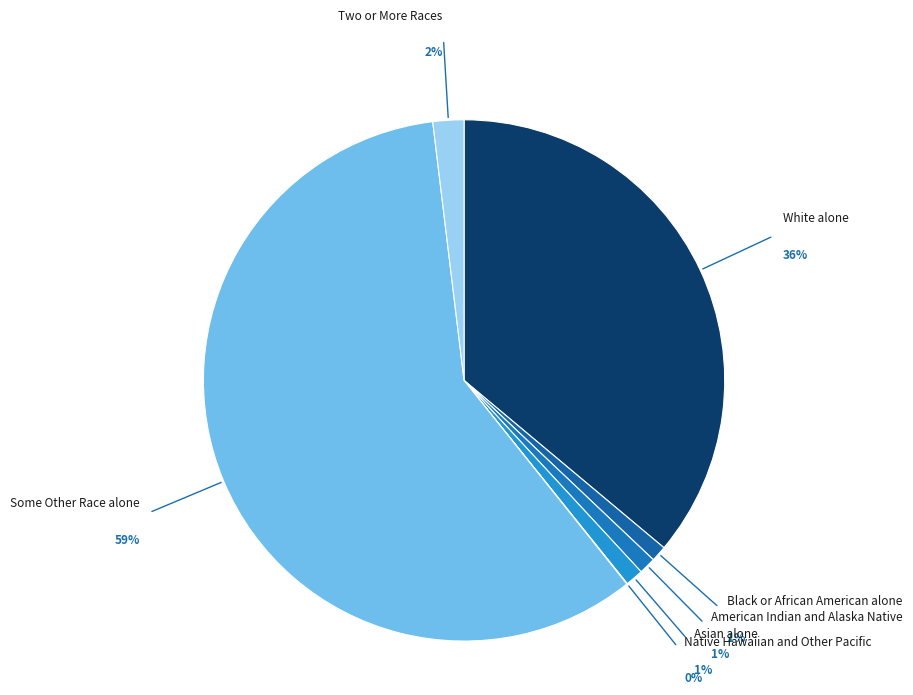

Which slice is the largest?

Some Other Race alone